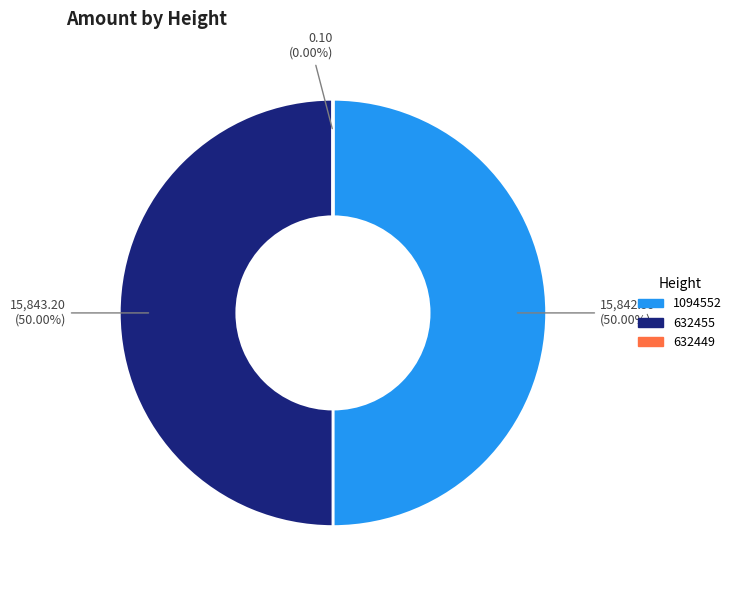

To the nearest percent, what is the combined percentage of 632449 and 632455?

50%